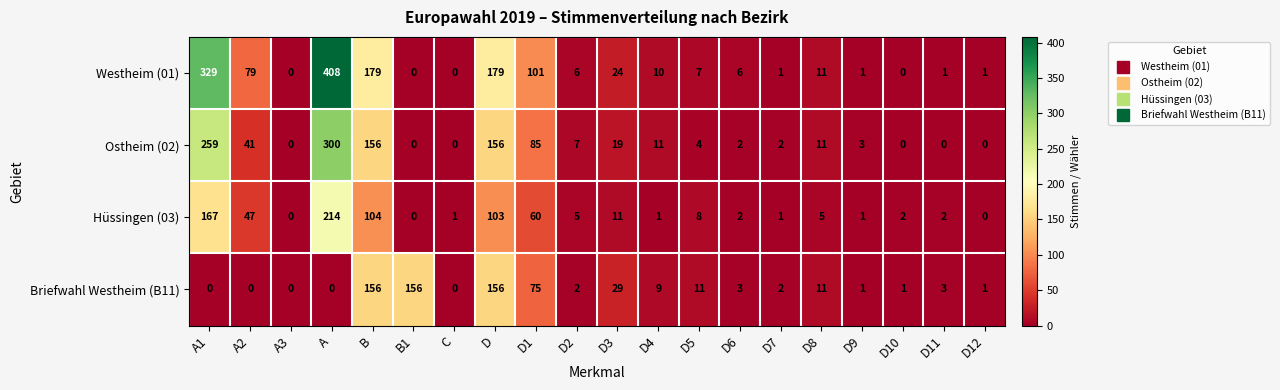

How many values in the Westheim (01) series are below 7?

10